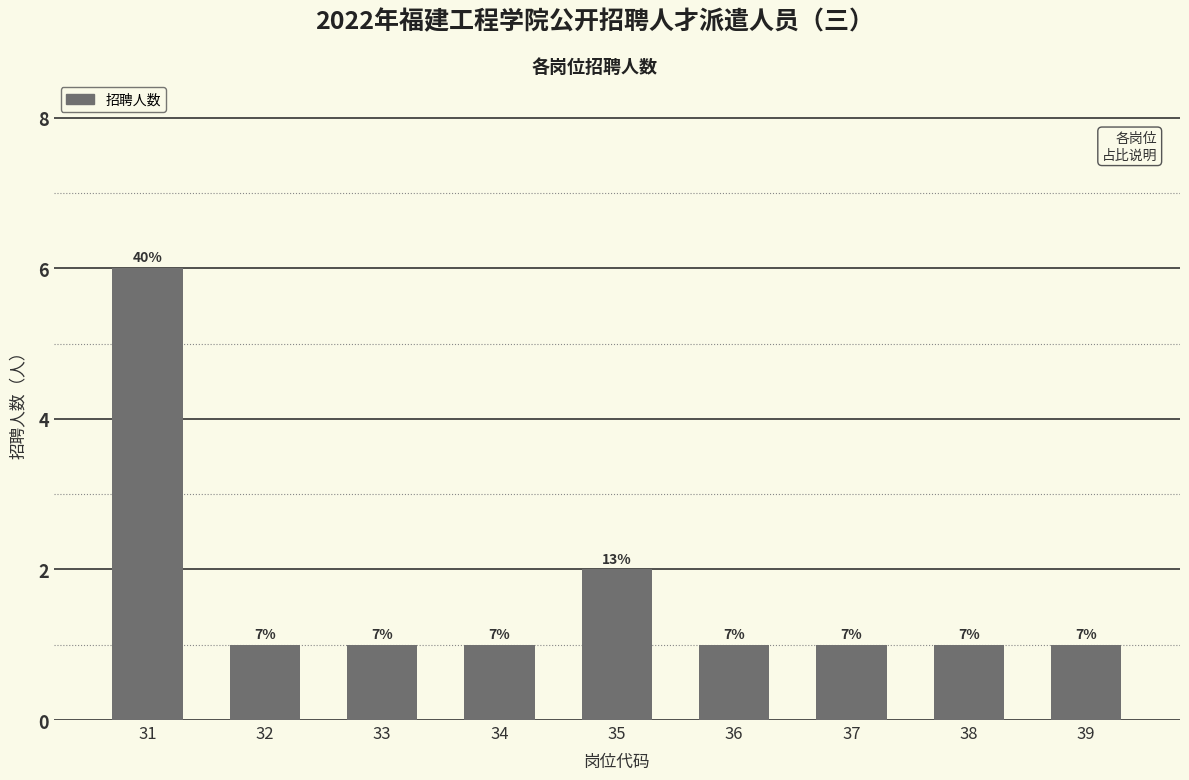

Reading right to left, what are all the values shown in this chart?

1	1	1	1	2	1	1	1	6